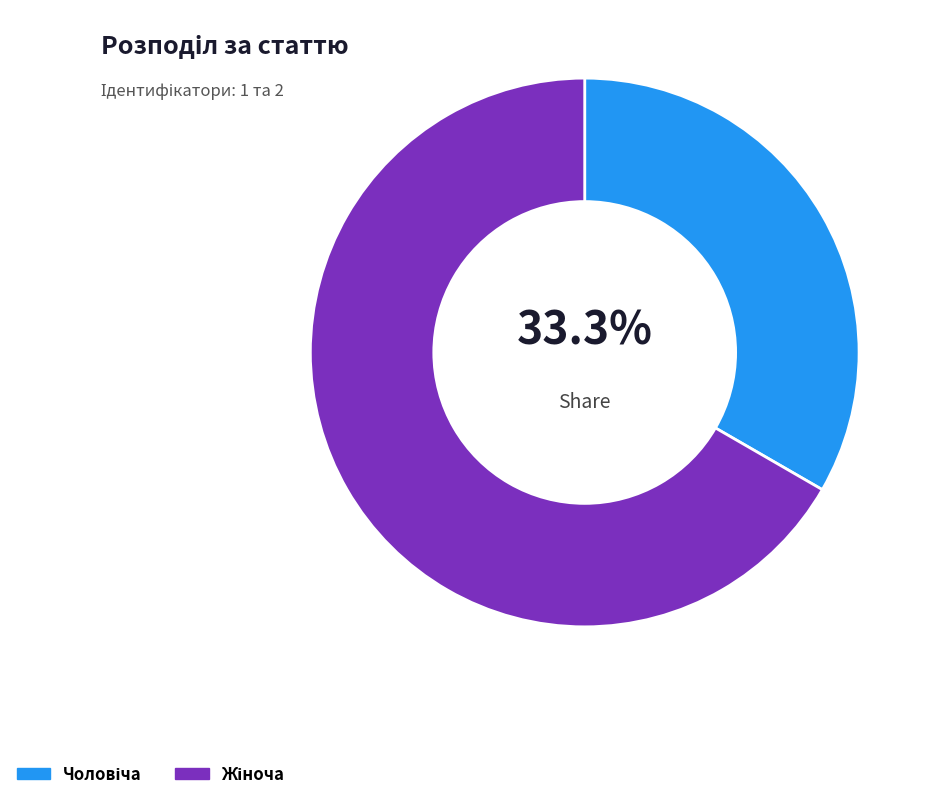

Is there any slice that represents more than half of the pie?

Yes